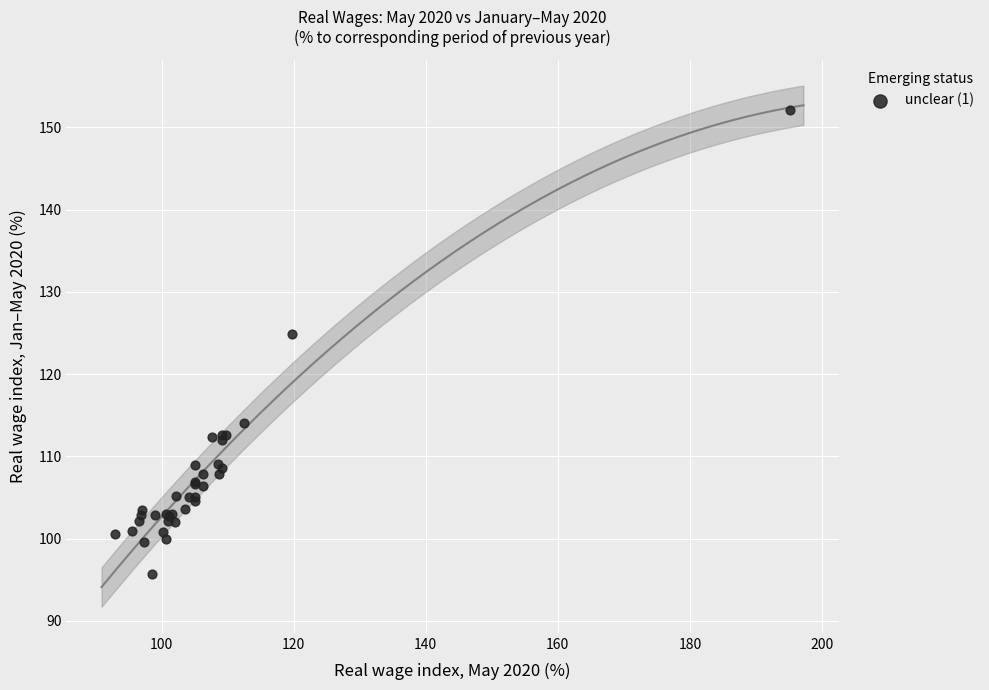

What Y value in the scatter plot is closest to 123?

124.9